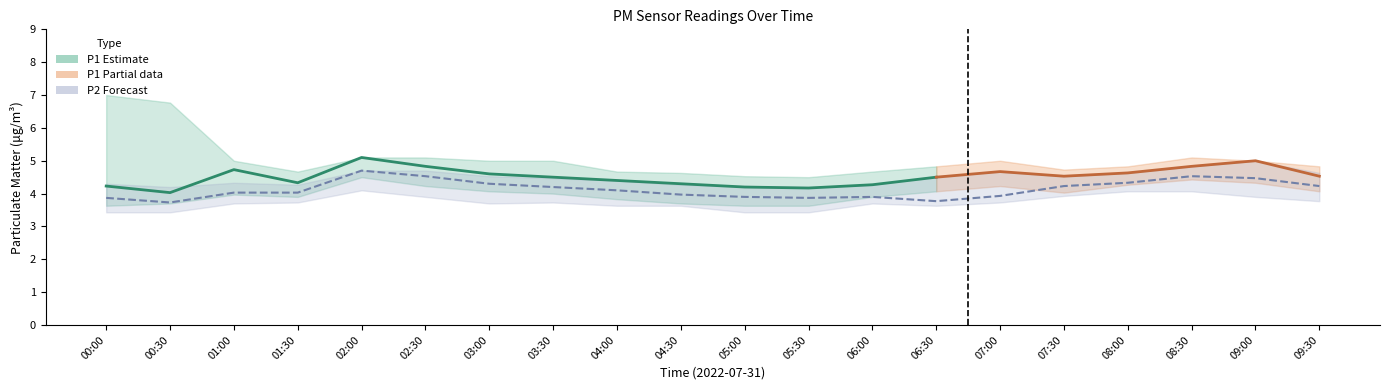

The P1_hi series shows 4.7 at 06:00. True or false?

True